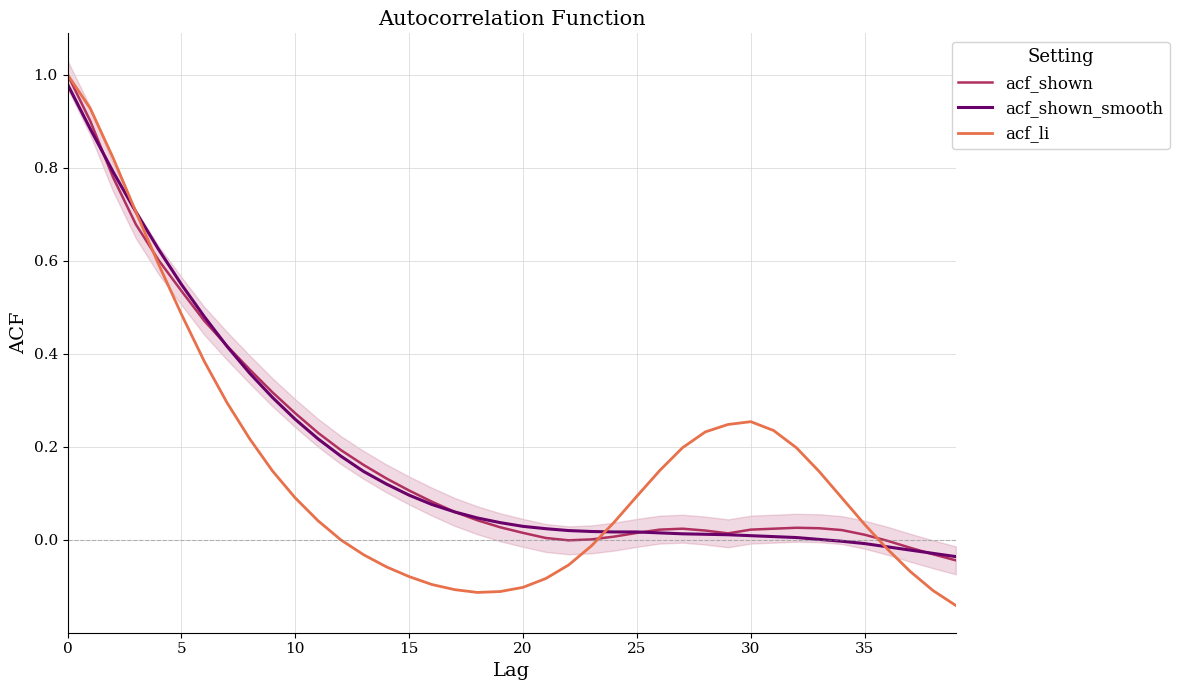

True or false: acf_shown_smooth and acf_shown intersect in this chart.

True